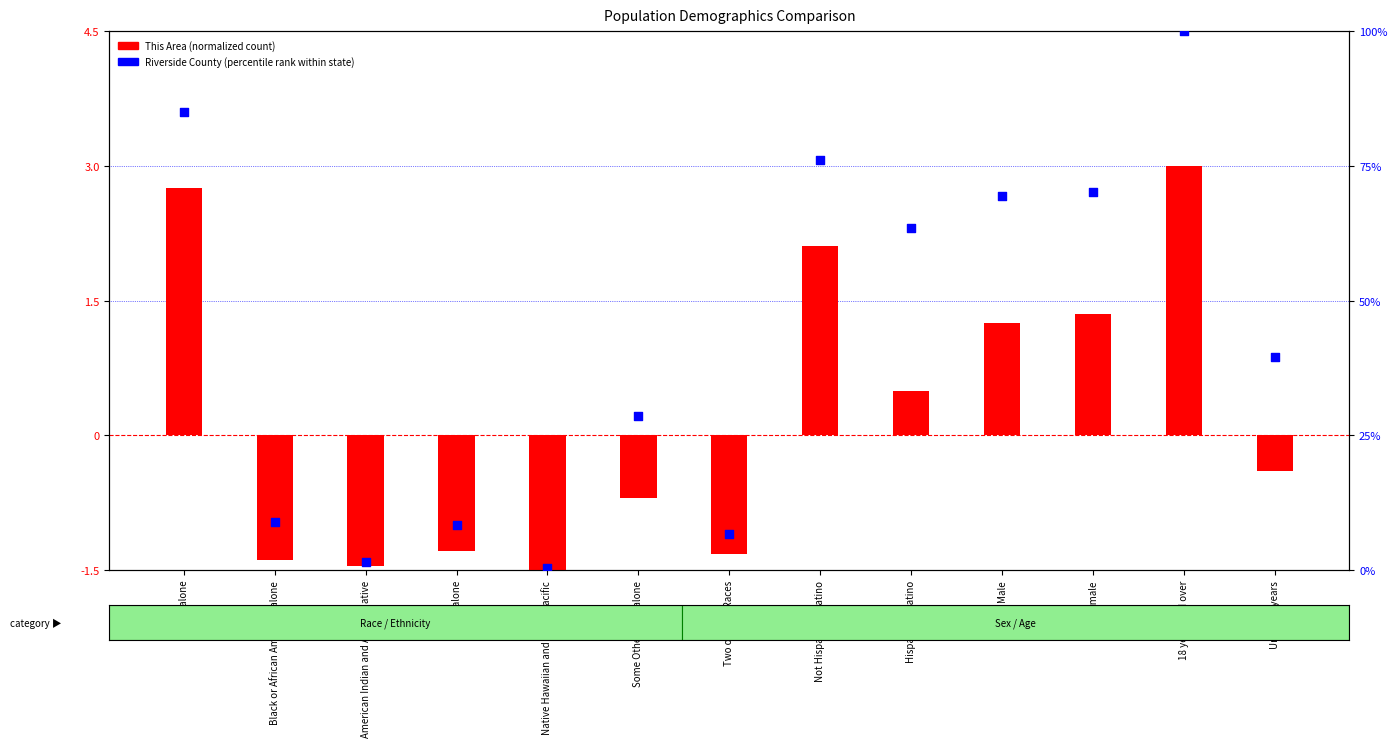

What are all the series names shown in the legend?

This Area (normalized), Riverside County (percentile)